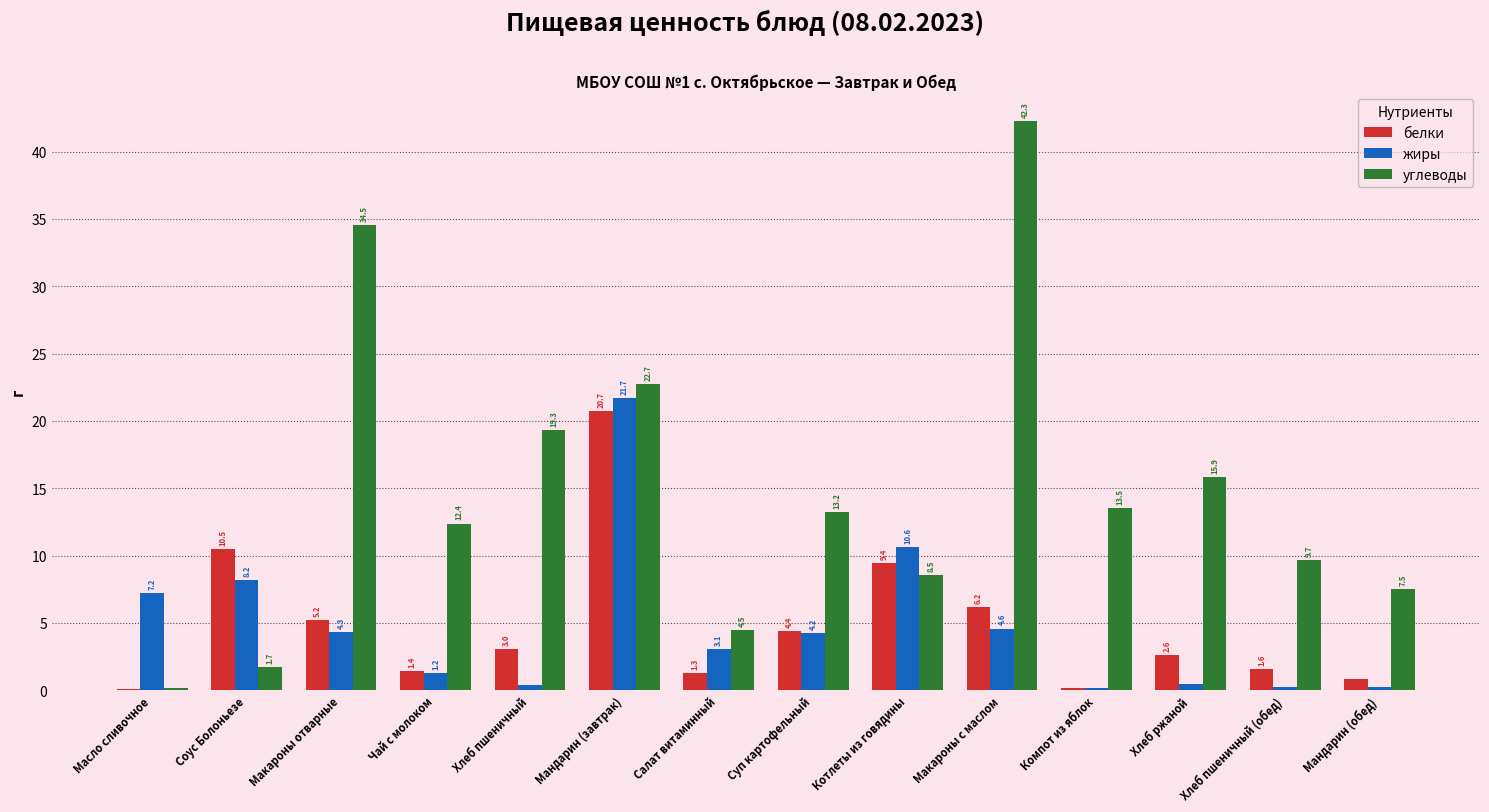

Where is углеводы nearest to the value 21?

Хлеб пшеничный